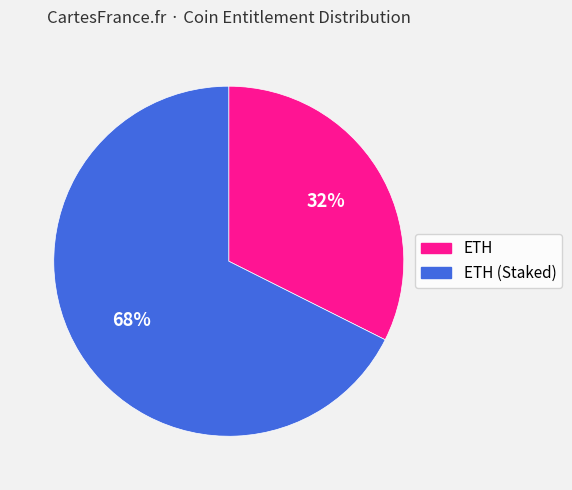

To the nearest percent, what is the average slice percentage?

50%